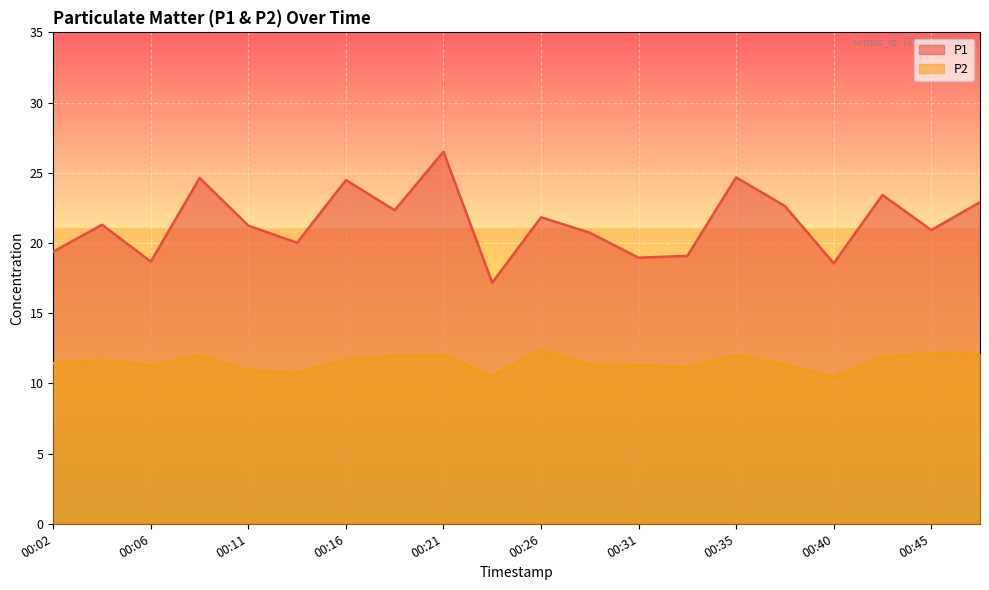

How many interior local peaks does the P2 series have?

6